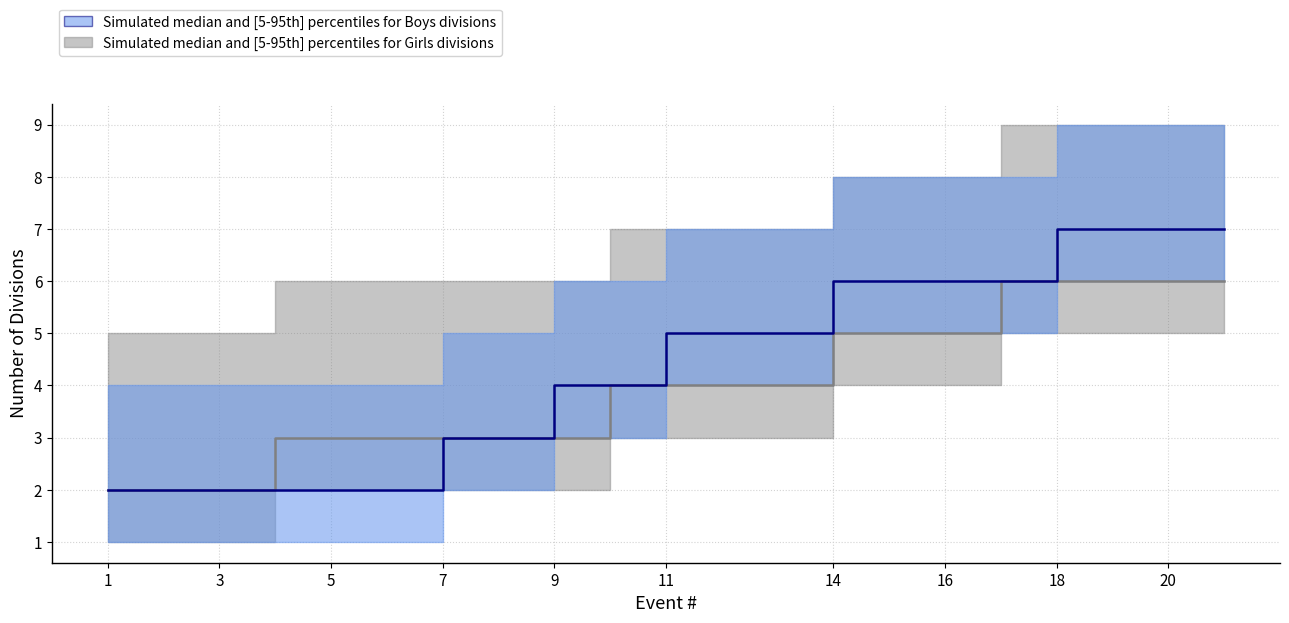

How many data points in Girls_races_mid are less than 4?

9